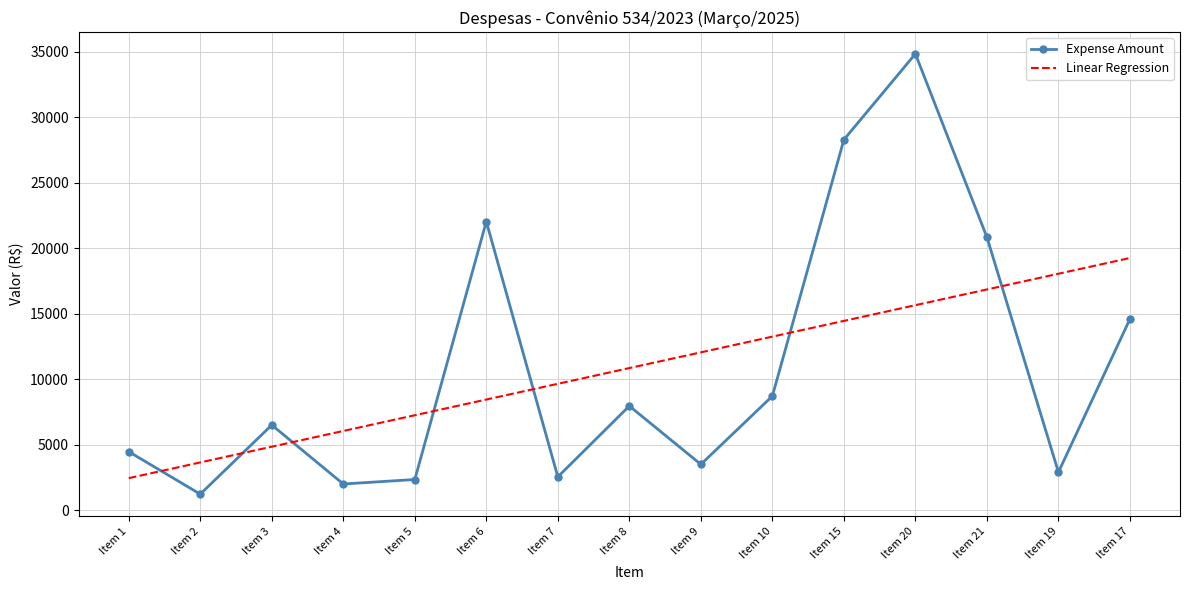

What is the difference between the Linear Regression values at Item 9 and Item 1?

9609.1